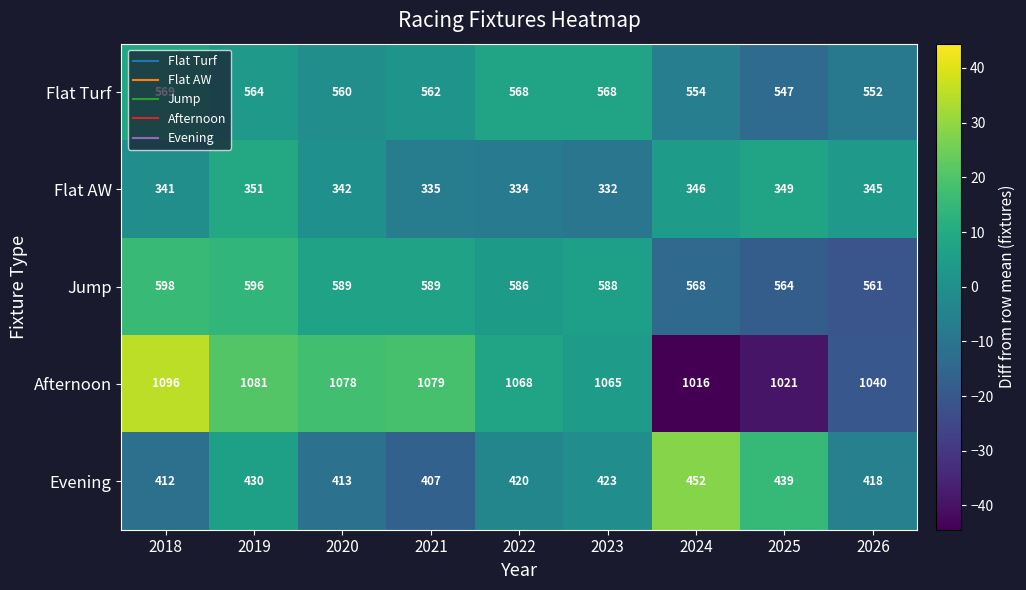

Read the Jump value at 2020, to the nearest 10.

590